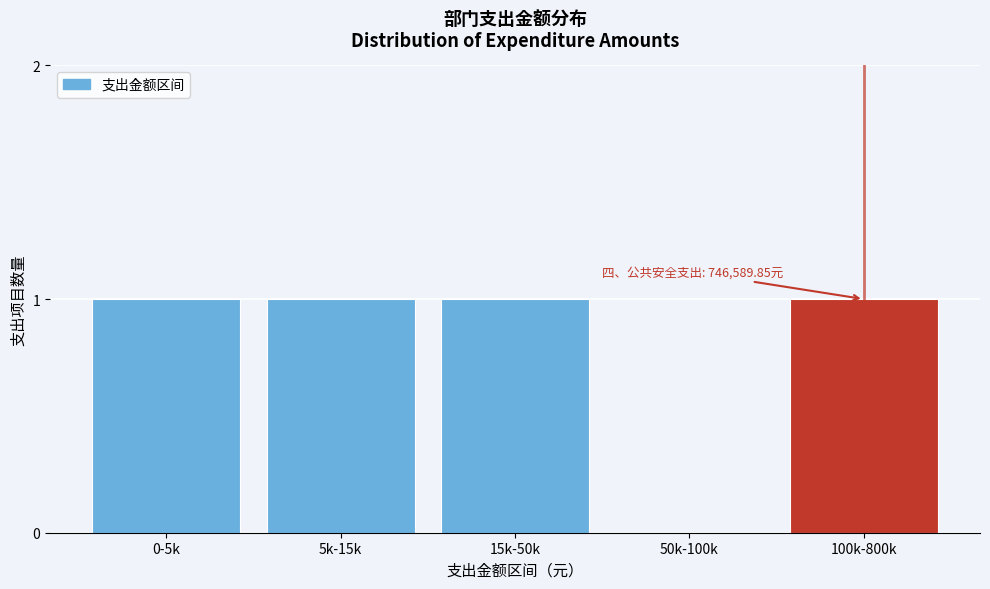

Reading left to right, what are all the values shown in this chart?

0-5k=1	5k-15k=1	15k-50k=1	50k-100k=0	100k-800k=1